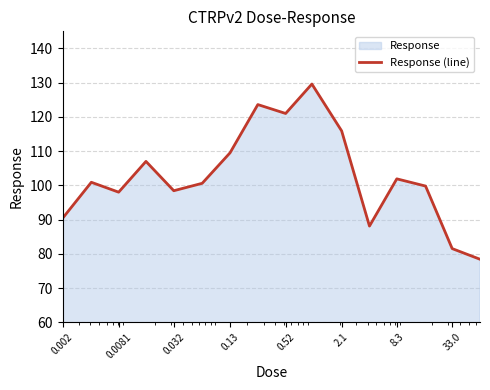

What is the minimum value shown in the chart?

78.4